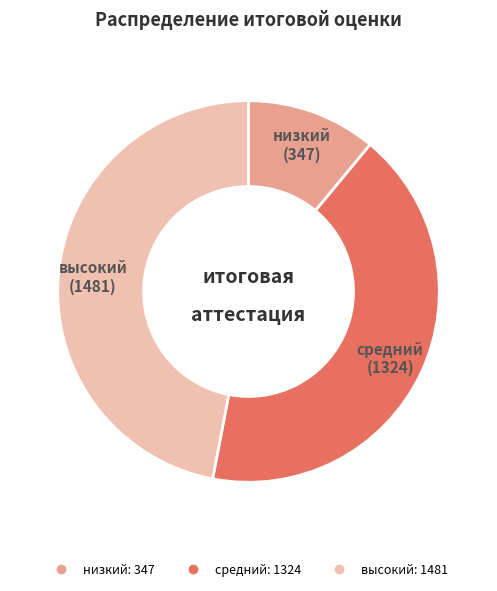

Is it true that высокий is 35% of the pie?

False